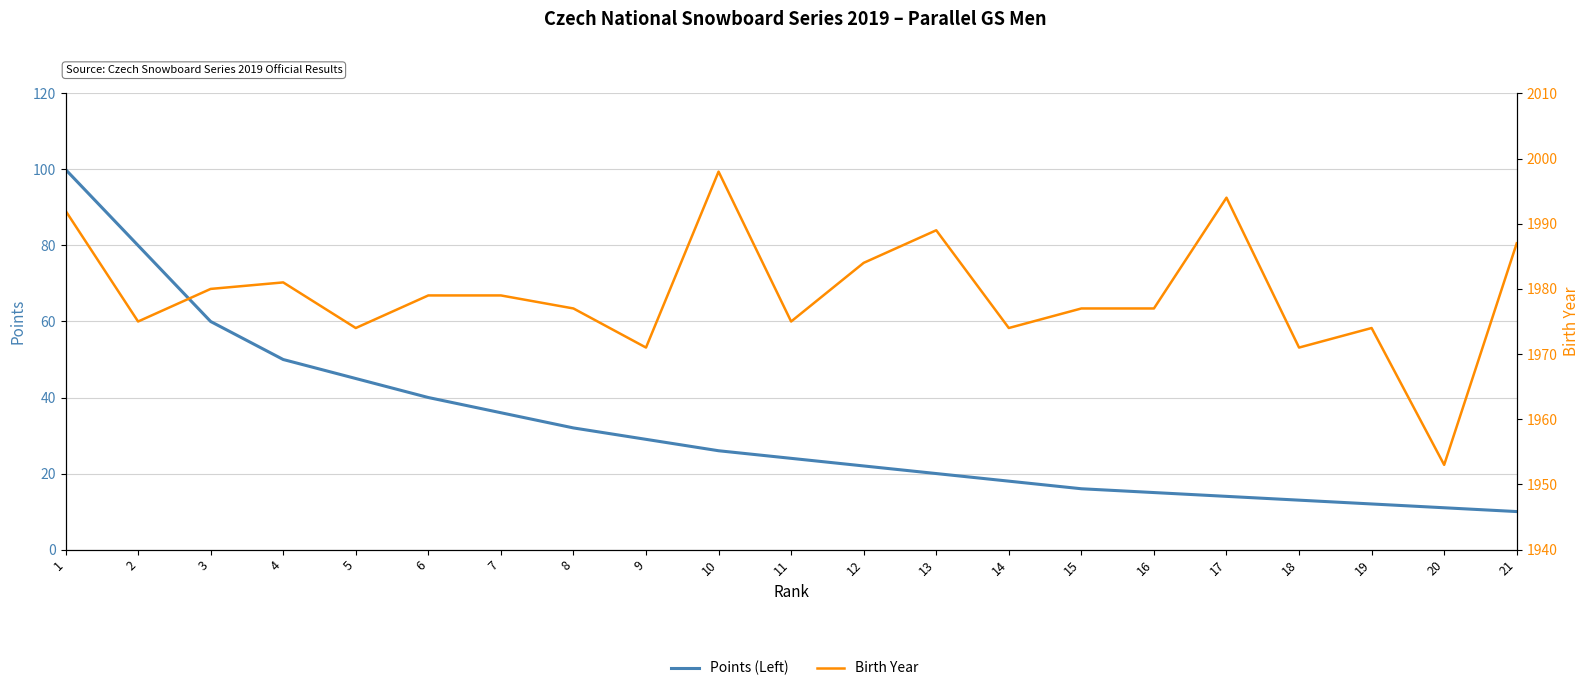

Does the chart have visible grid lines?

Yes